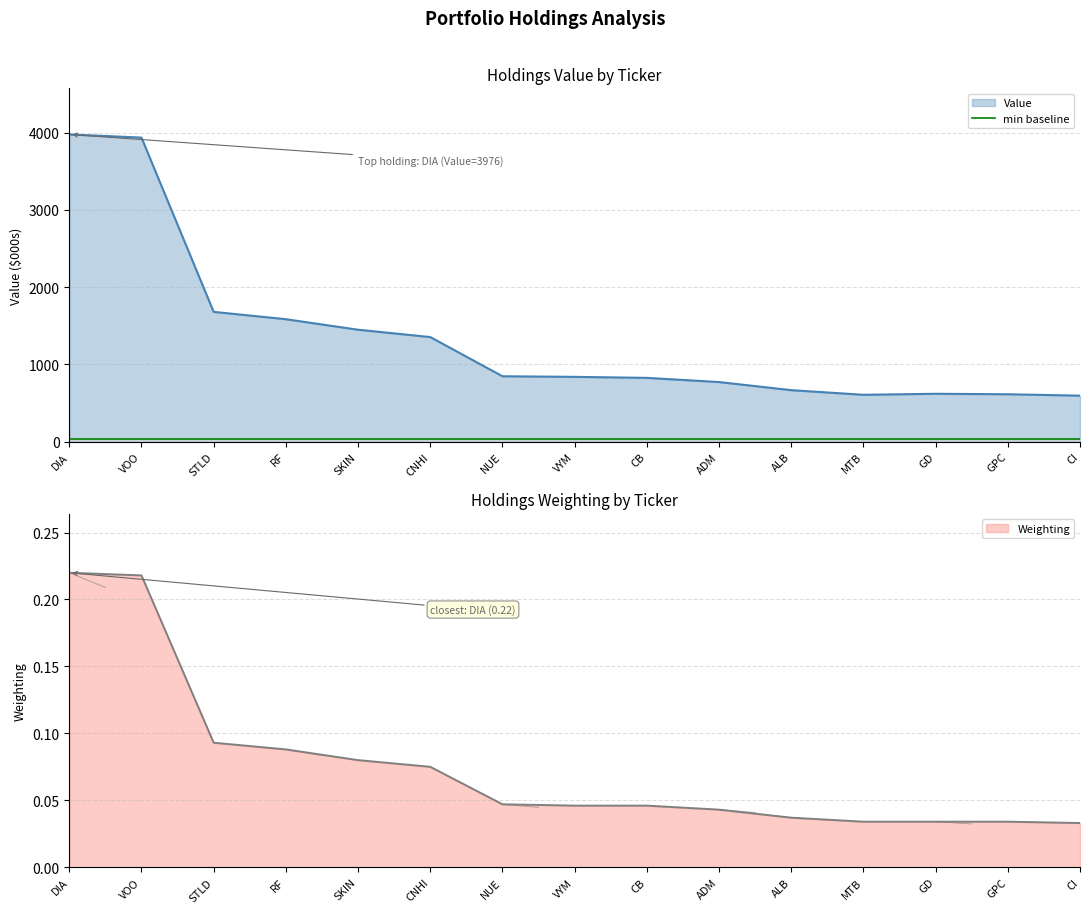

The Value series shows 883.7 at ALB. True or false?

False